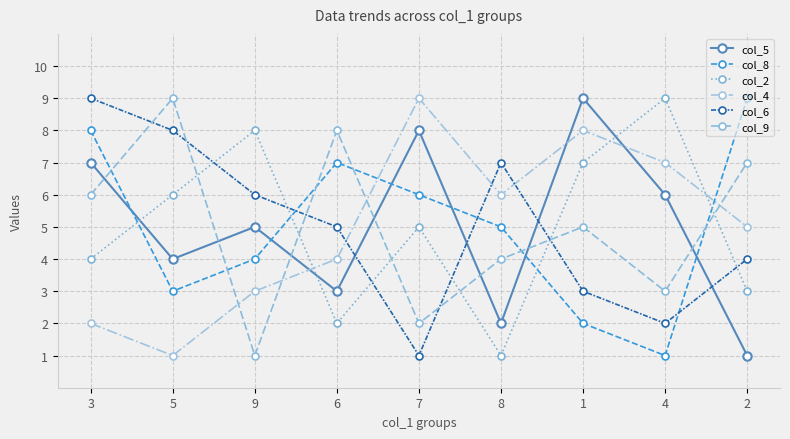

What is the average value of the col_2 series?

5